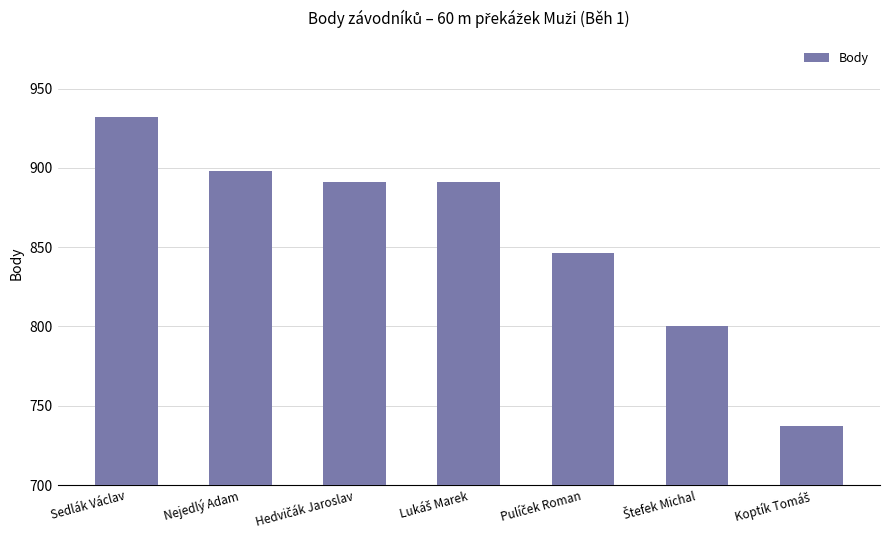

What is the value of the 7th bar from the left?

737